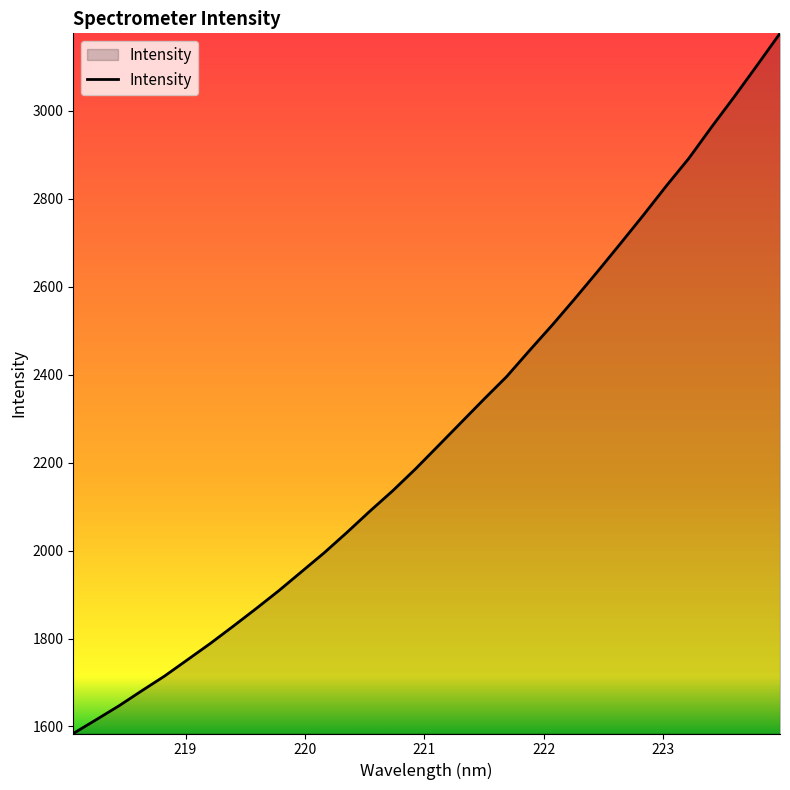

What is the smallest value displayed?

1584.1